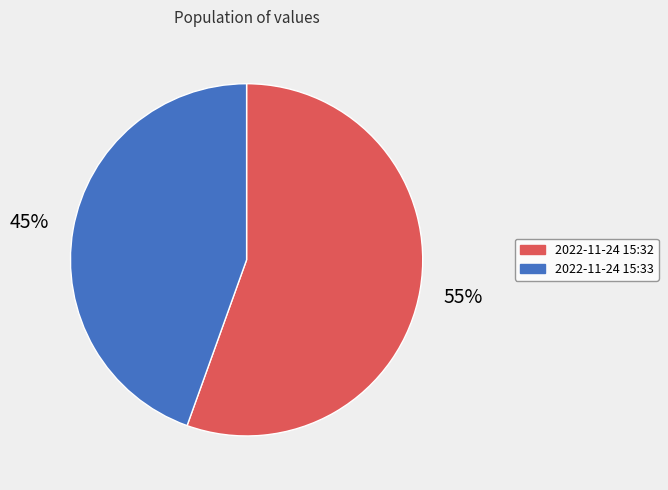

To the nearest percent, what is the average slice percentage?

50%